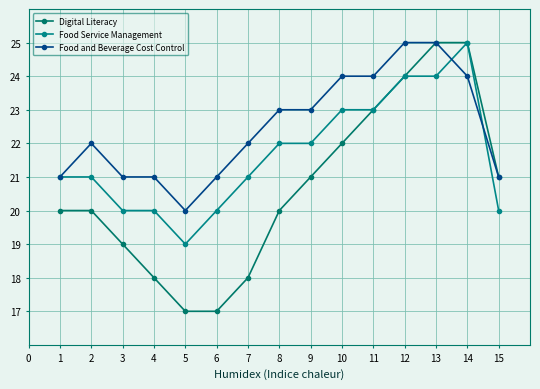

What is the value of the Food Service Management point at the 10th from the left?

23